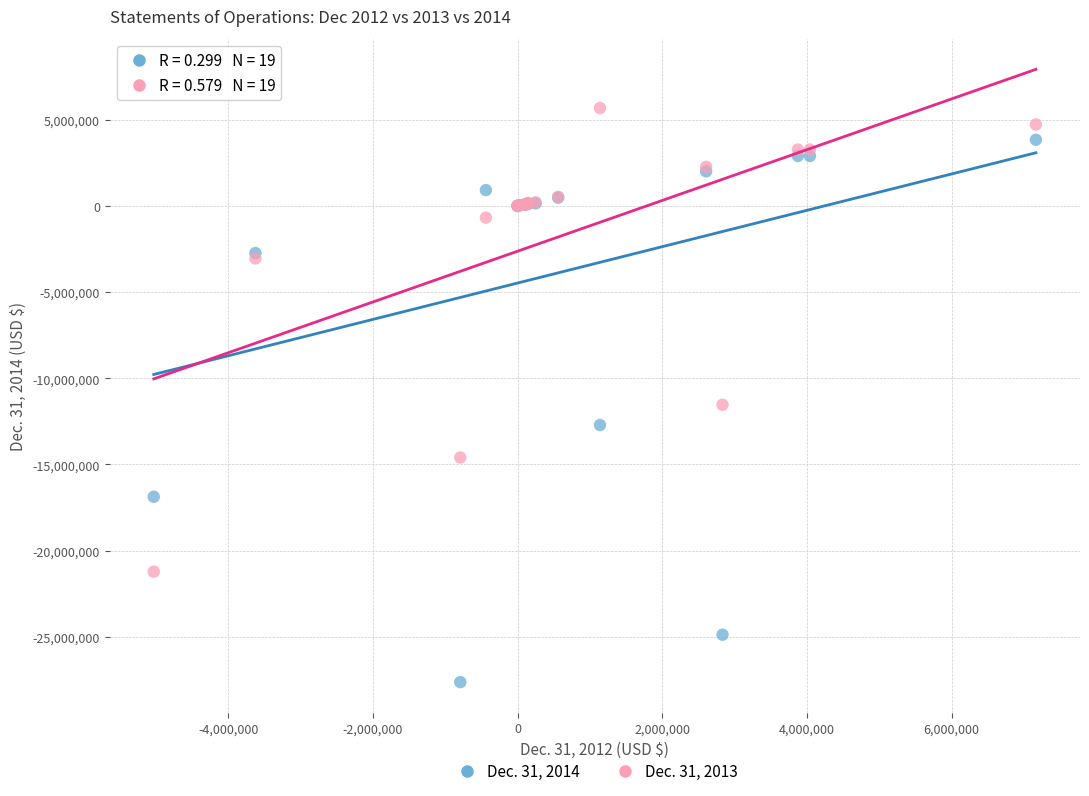

Which series has the widest spread of Y values?

Dec. 31, 2014